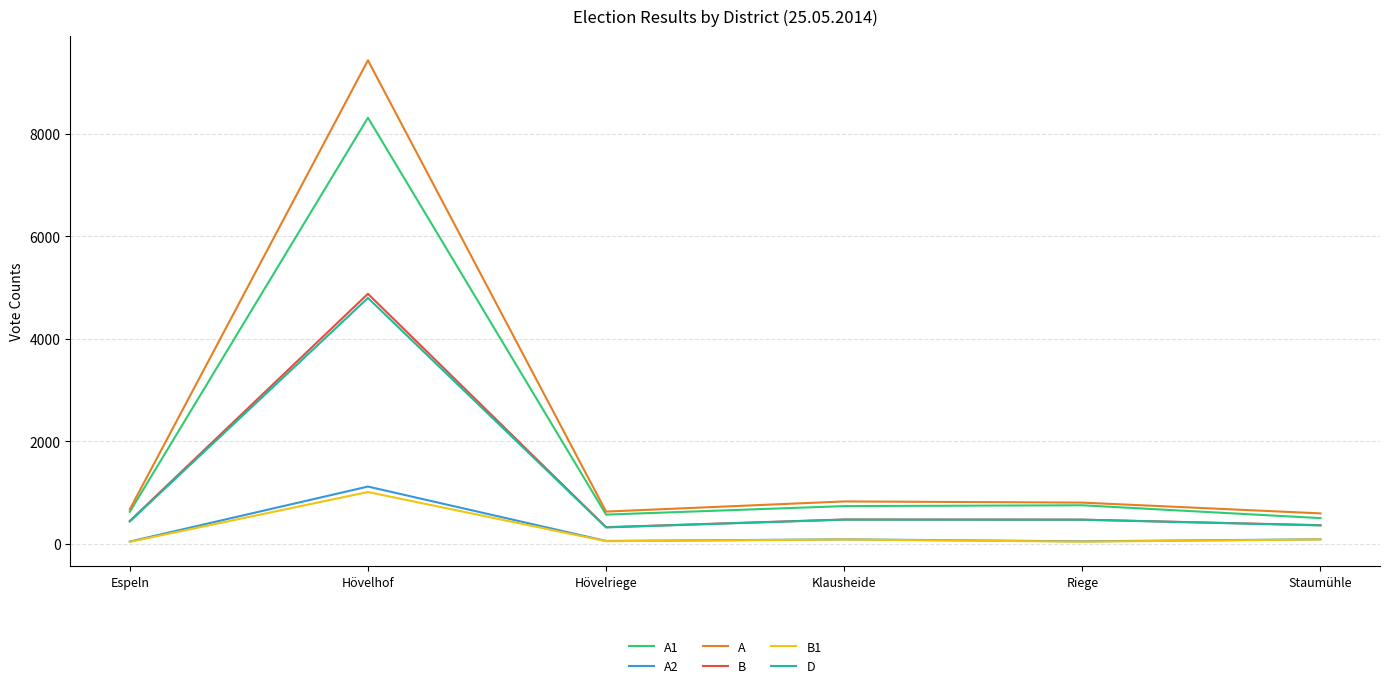

At which category does B reach its first local peak?

Hövelhof